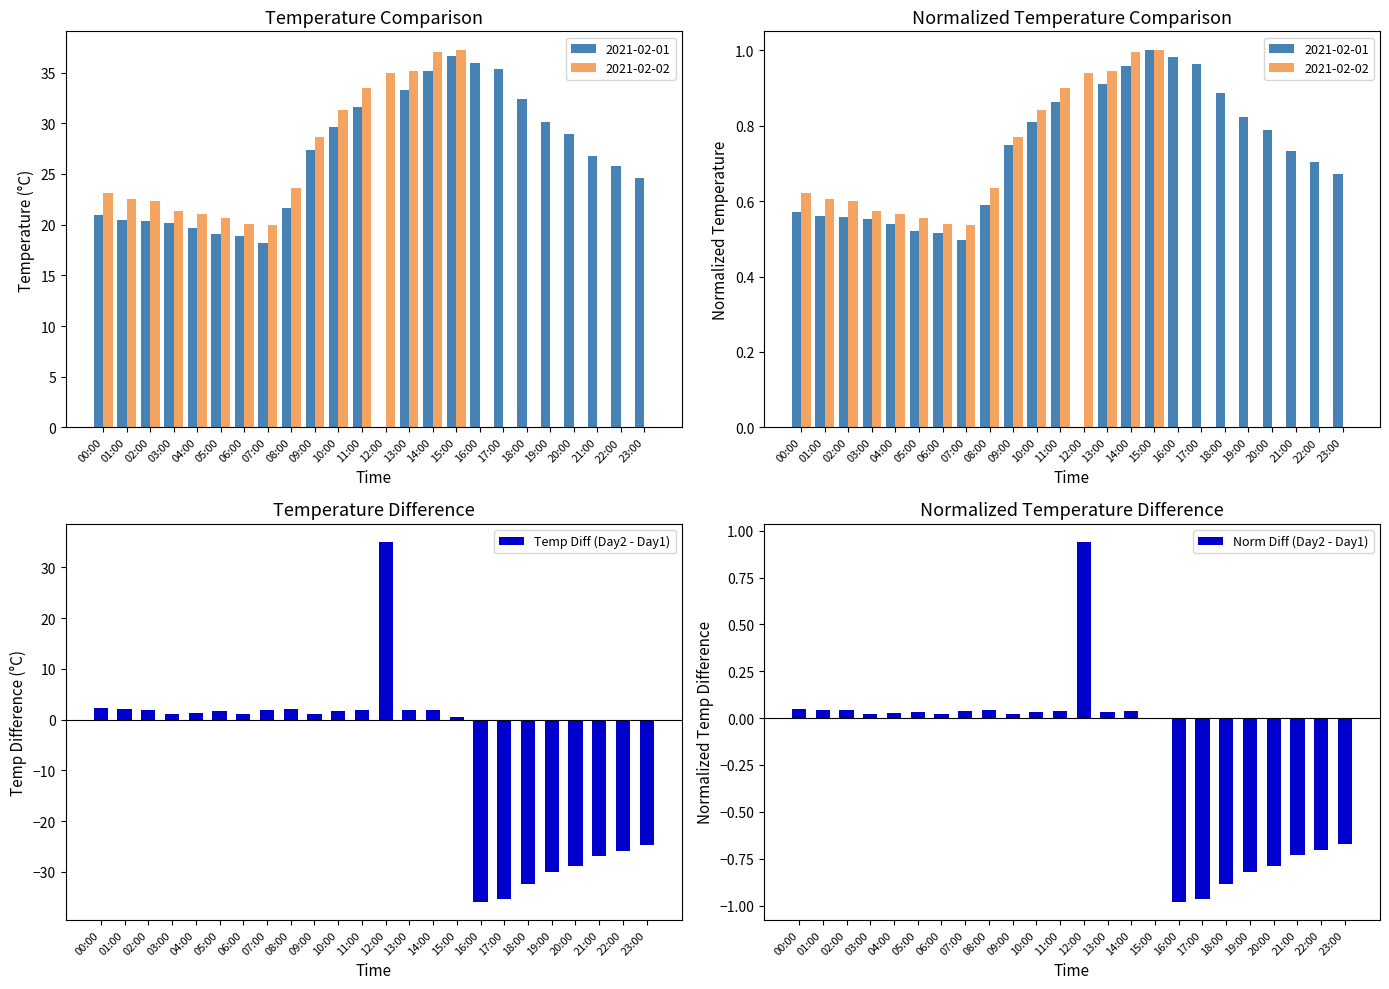

How many values in Temp Diff (Day2 - Day1) are above zero?

16